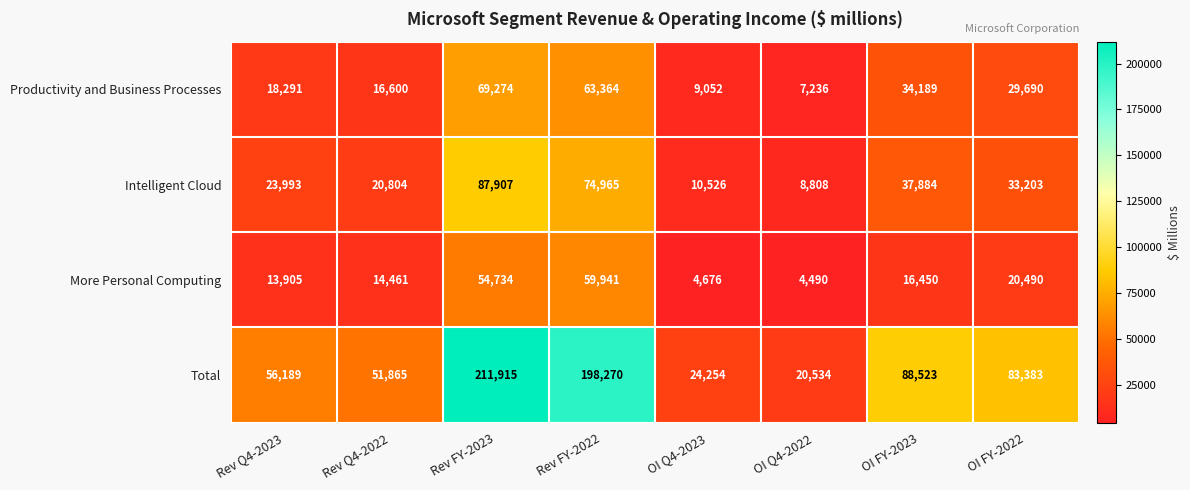

At which category is the sum across all series the highest?

Rev FY-2023